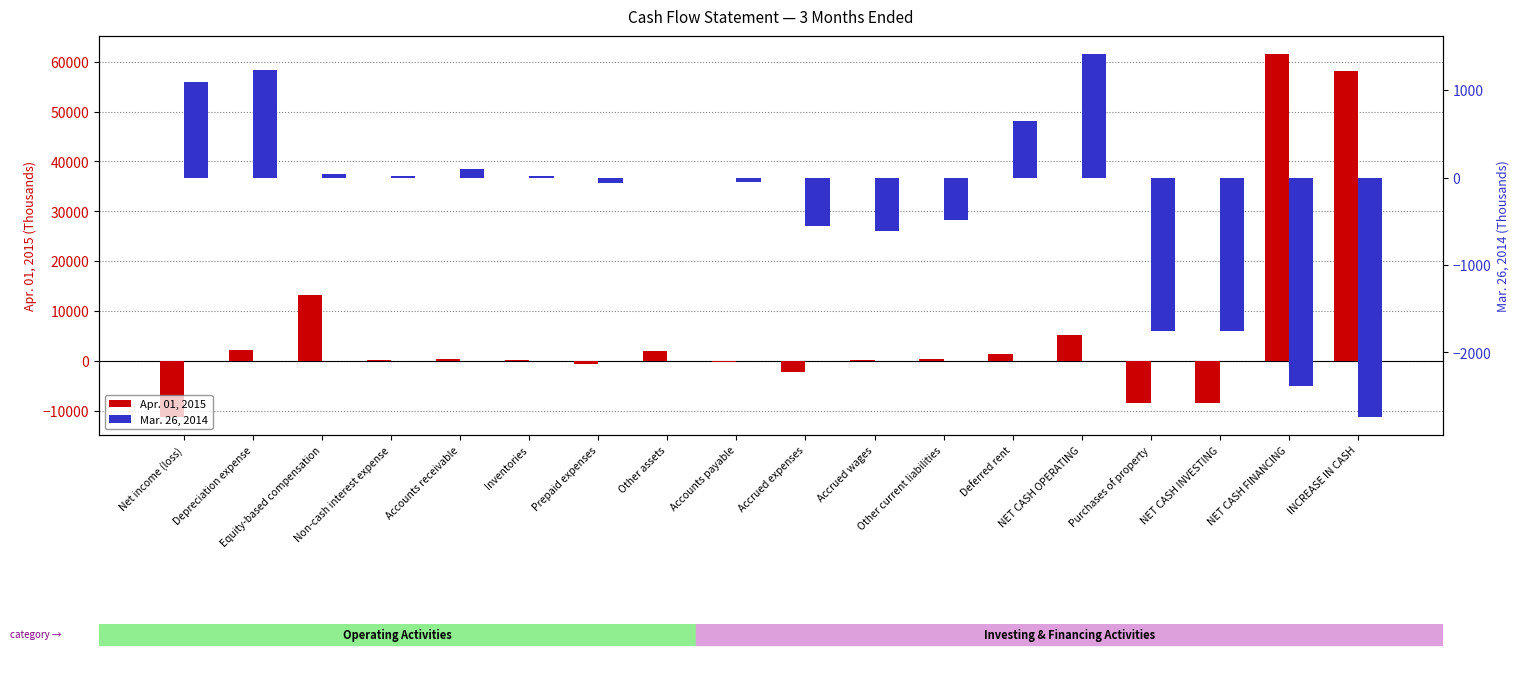

Which series has the widest spread of values?

Apr. 01, 2015